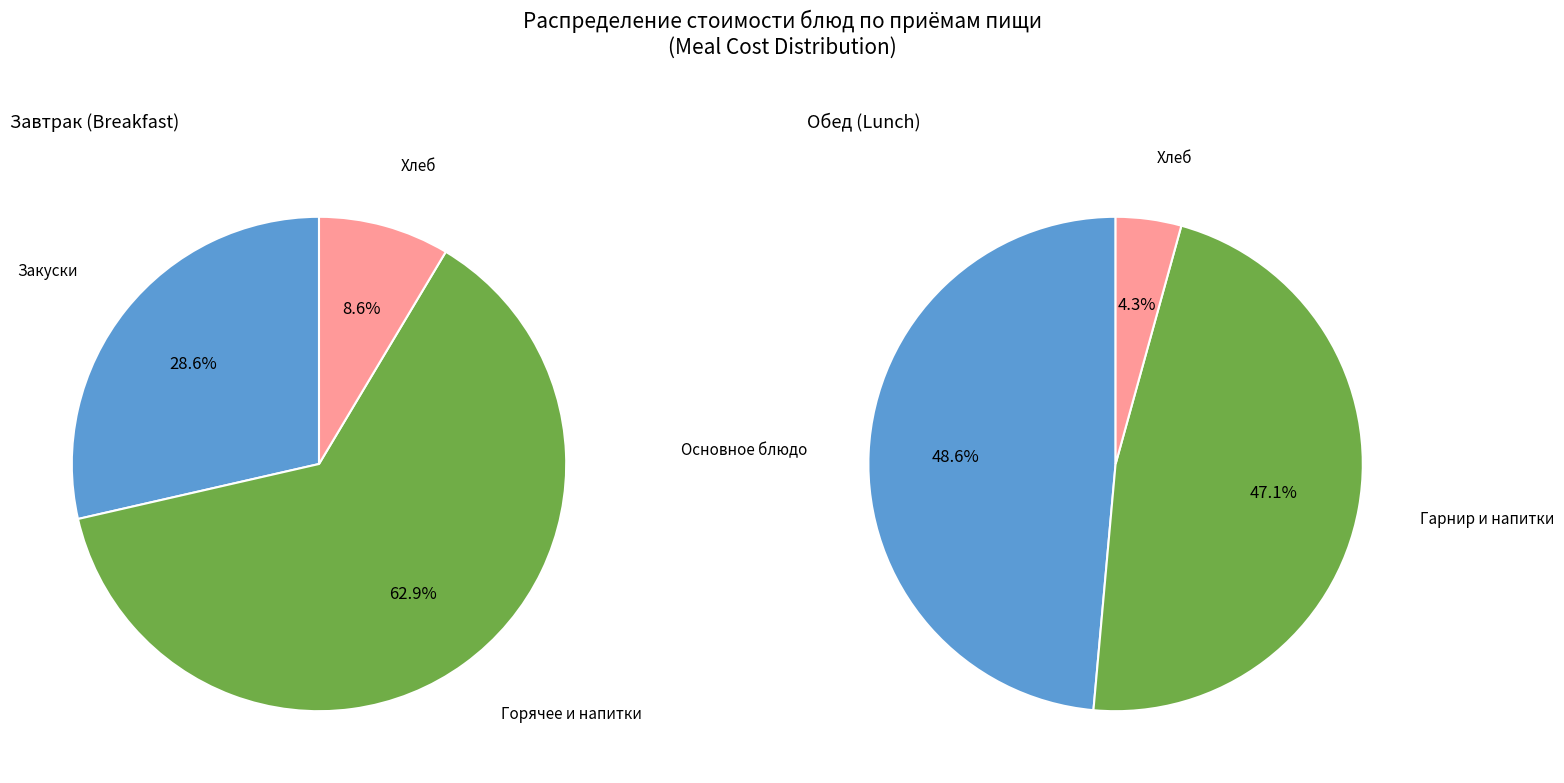

Which has a higher value, 2 or 3?

2